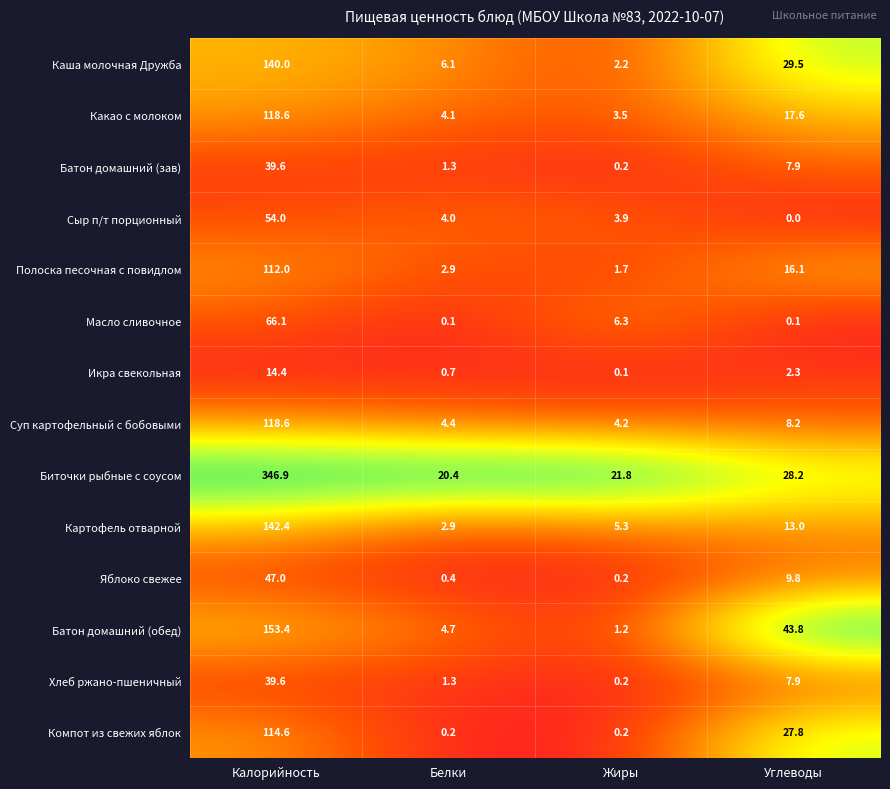

Which series has the widest spread of values?

Биточки рыбные с соусом